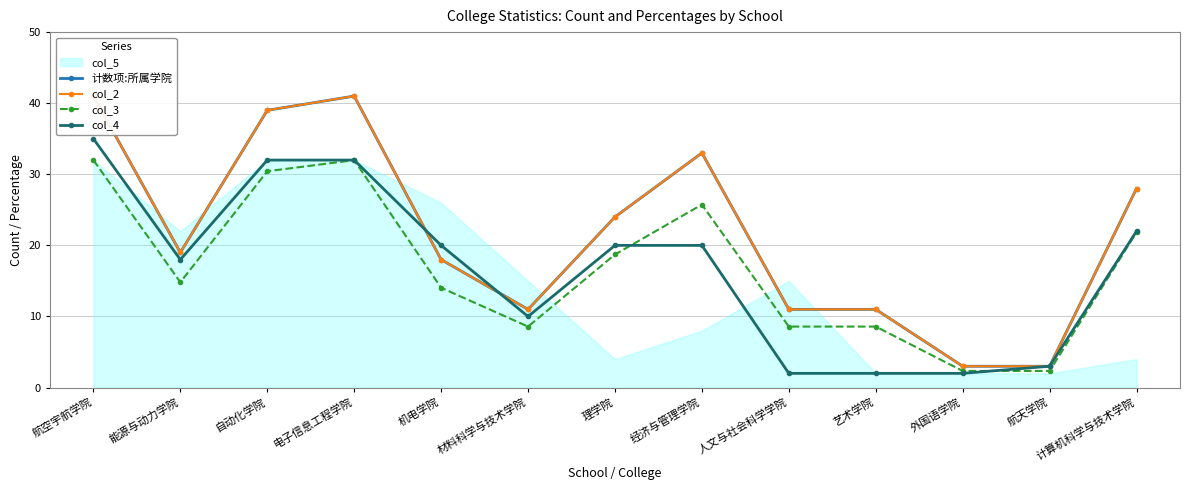

How many values in the 计数项:所属学院 series are below 19?

6